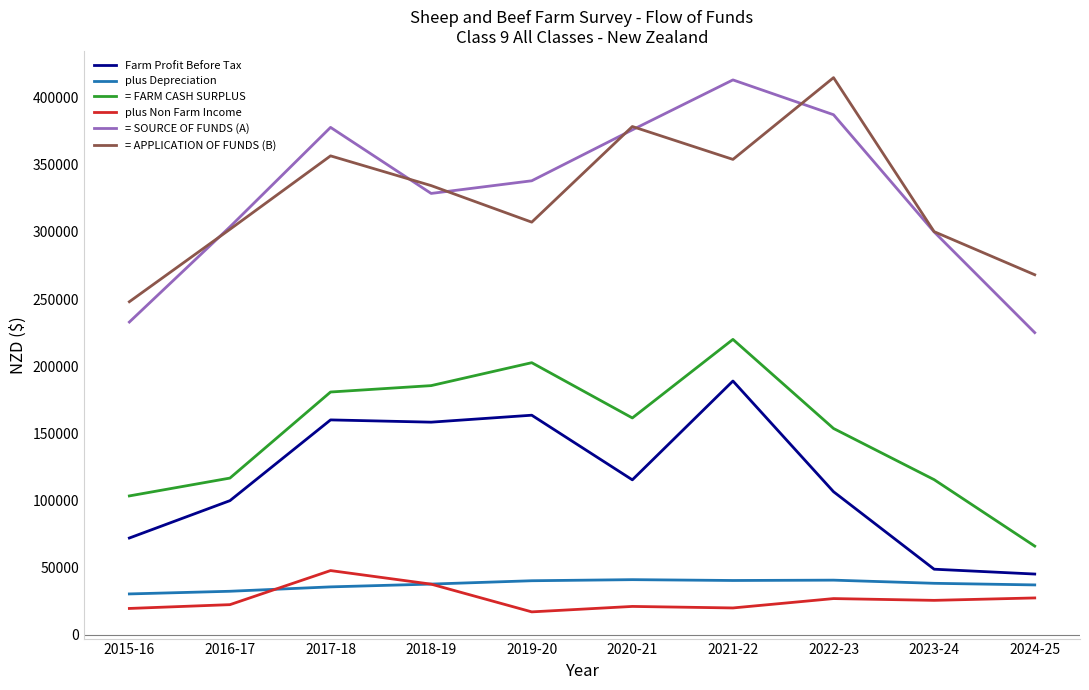

What is the lowest value of the plus Depreciation series?

30388